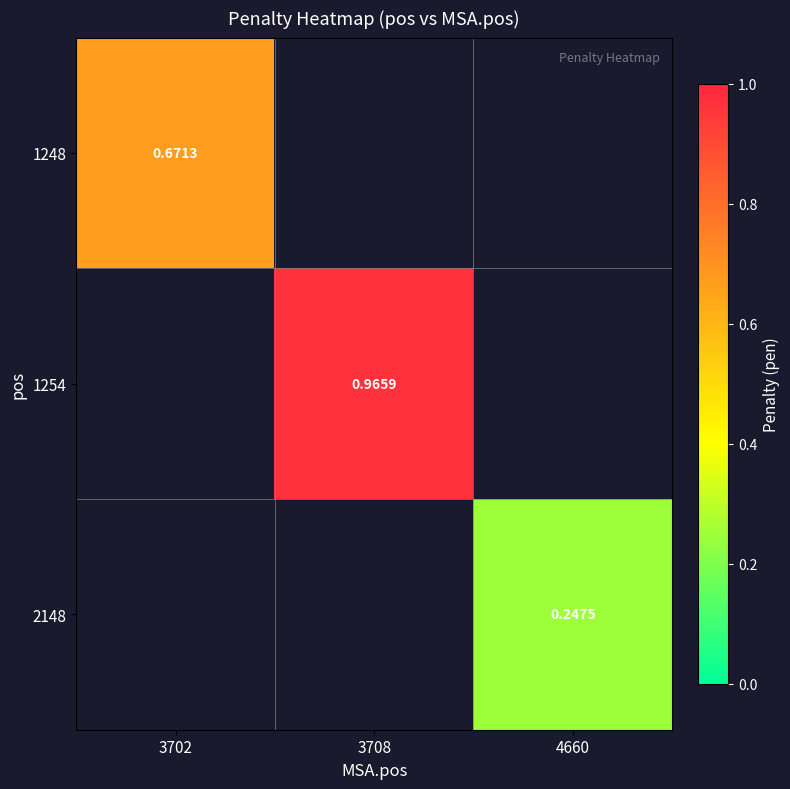

How many series are shown in this chart?

3